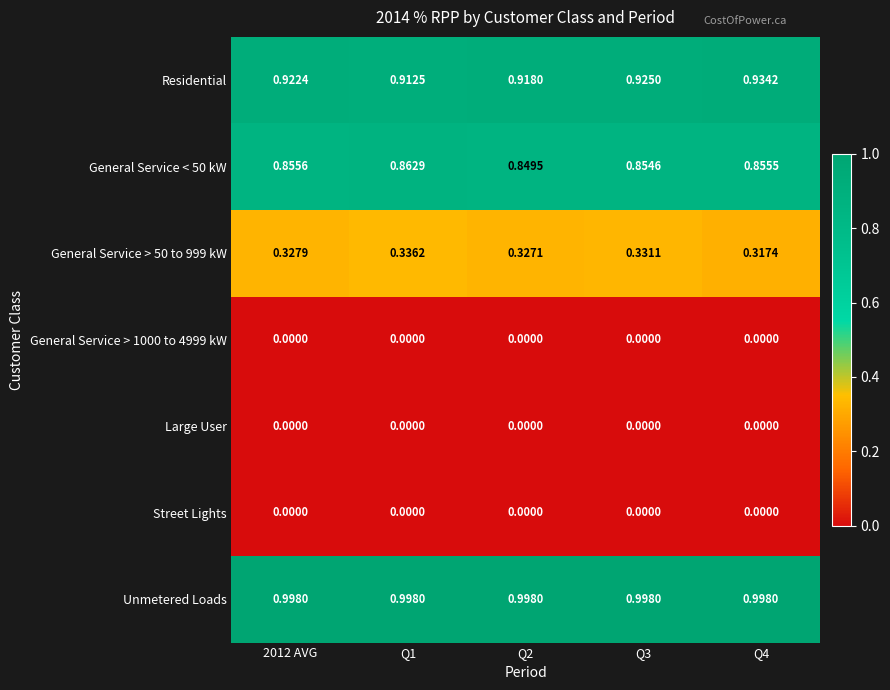

Between Q2 and Q3, which series saw the biggest shift?

Residential